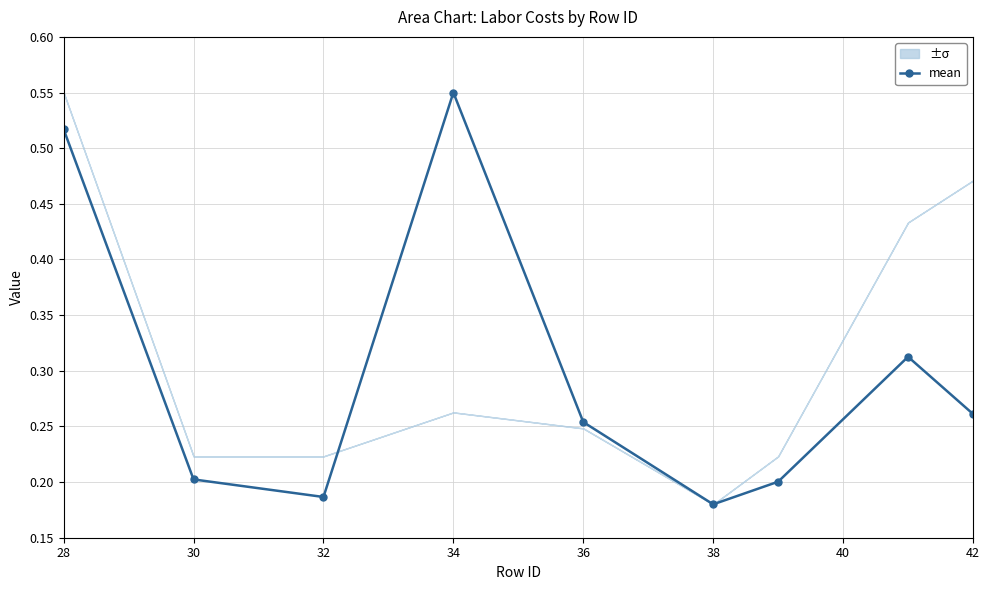

What is the smallest value displayed?

0.2